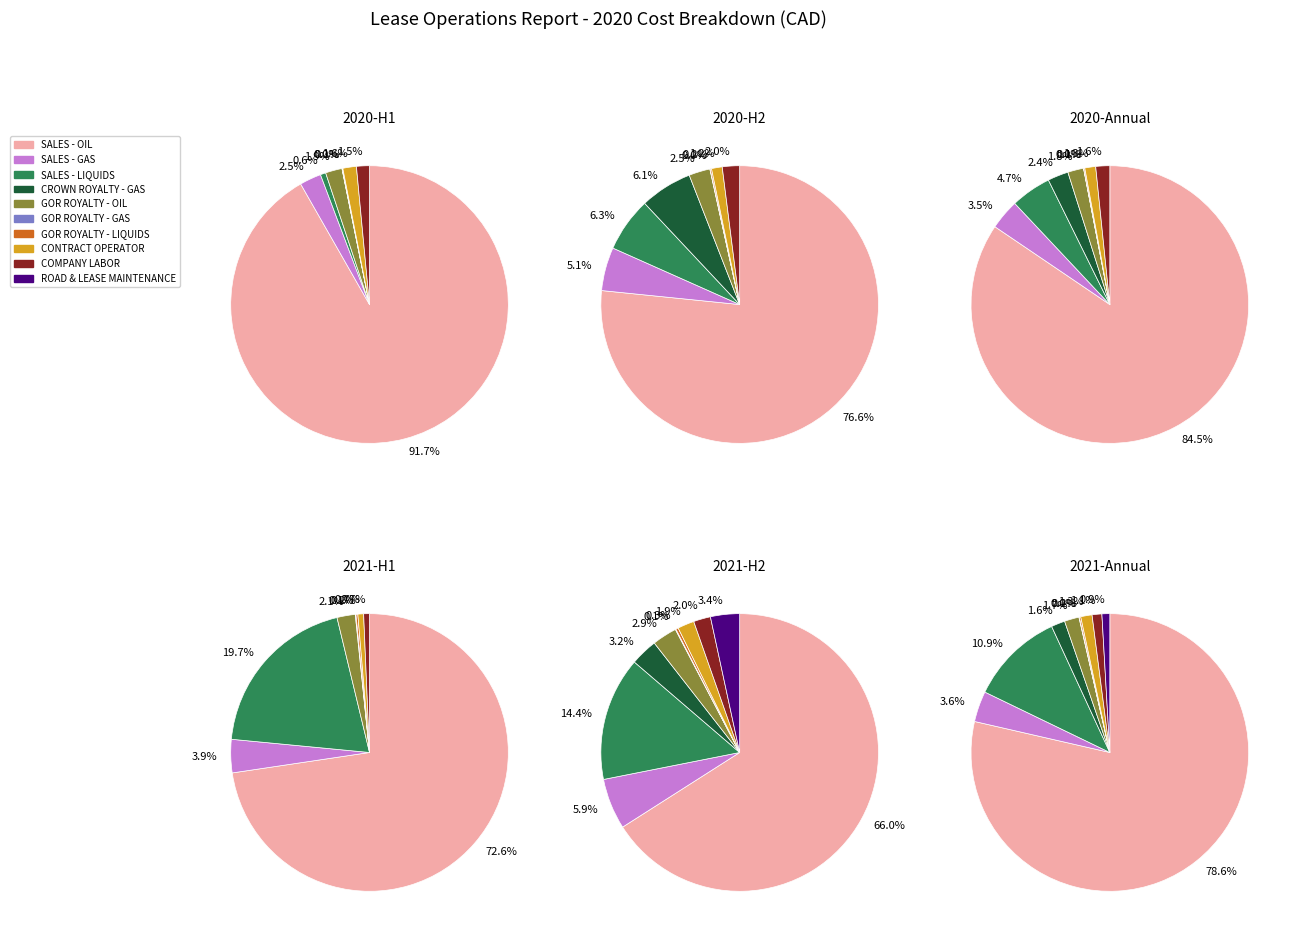

Combined, do COMPANY LABOR and SALES - GAS account for over 50%?

No